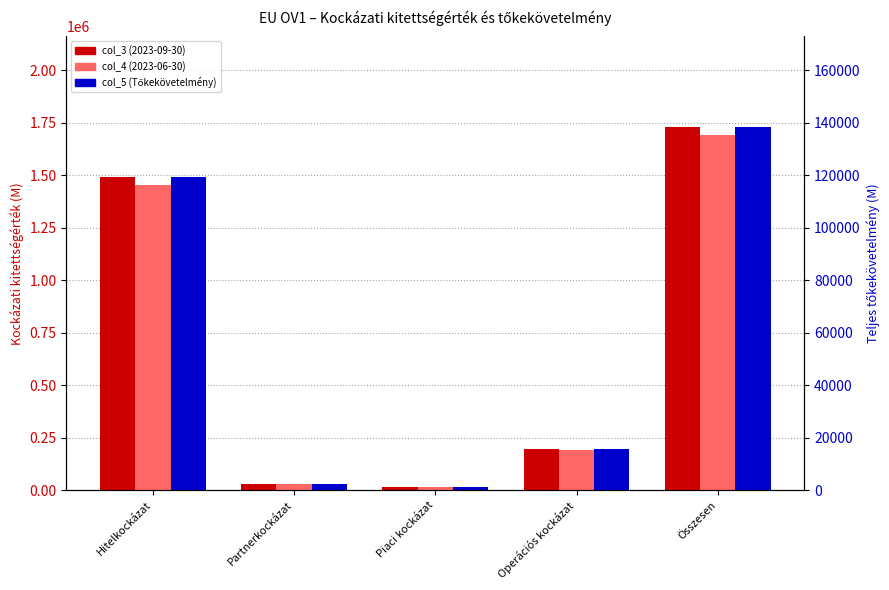

Is the value of col_4 (2023-06-30) at Partnerkockázat greater than the value of col_3 (2023-09-30) at Hitelkockázat?

No